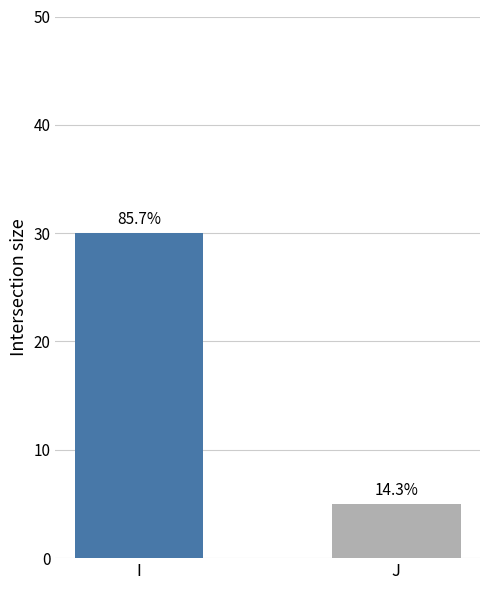

What is the greatest value displayed?

30